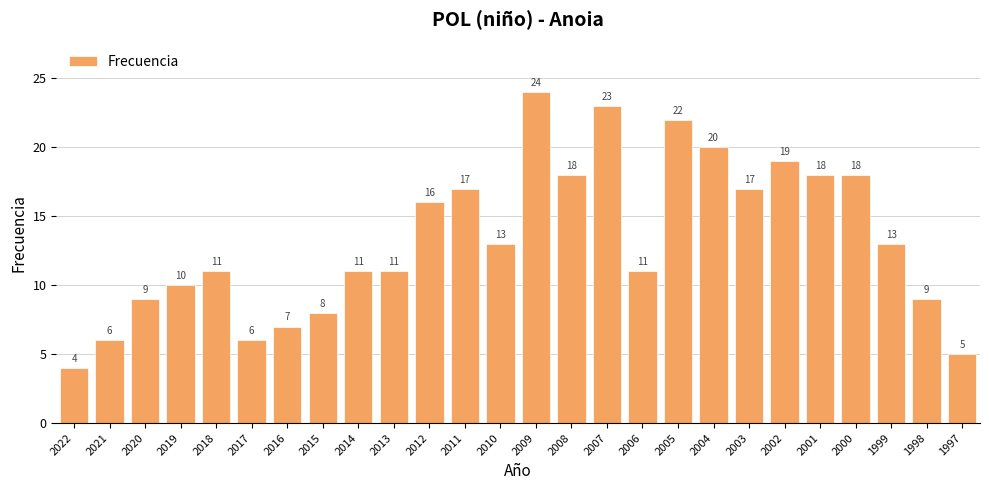

What is the difference between the values at 2010 and 2003?

4